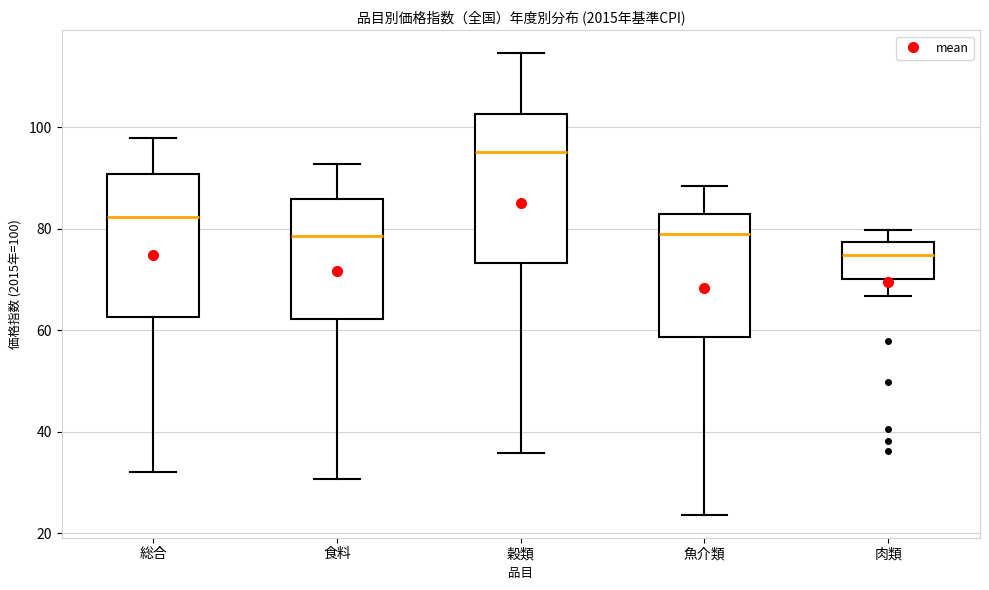

Which box has the lowest median line?

肉類